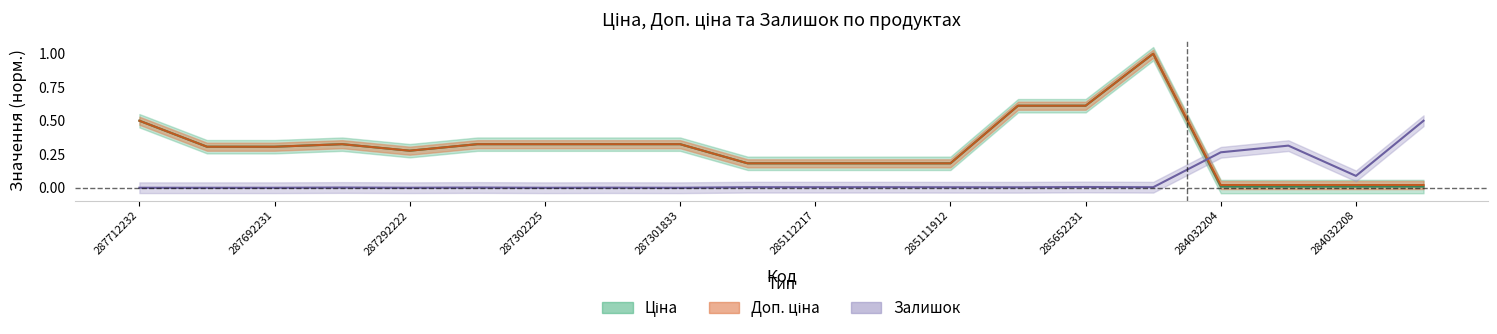

At which category does Залишок reach its first local valley?

287292222